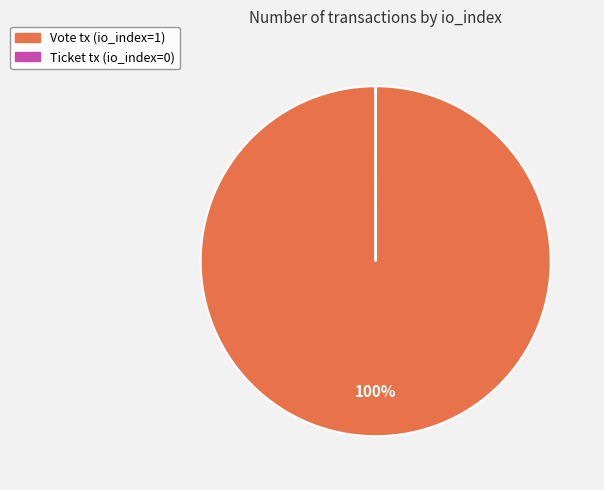

To the nearest percent, what is the difference between the largest and smallest slice percentages?

100%